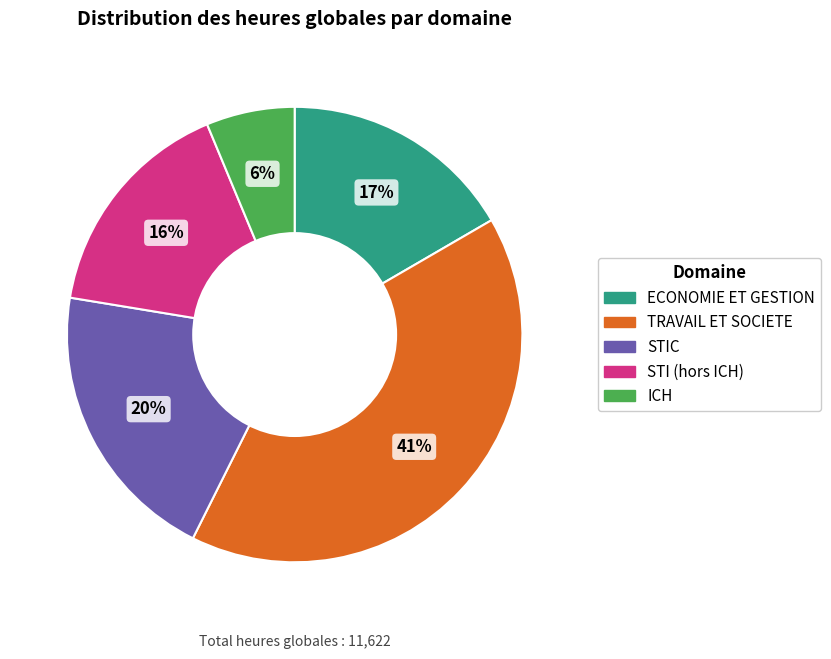

Which category has the biggest portion of the pie?

TRAVAIL ET SOCIETE